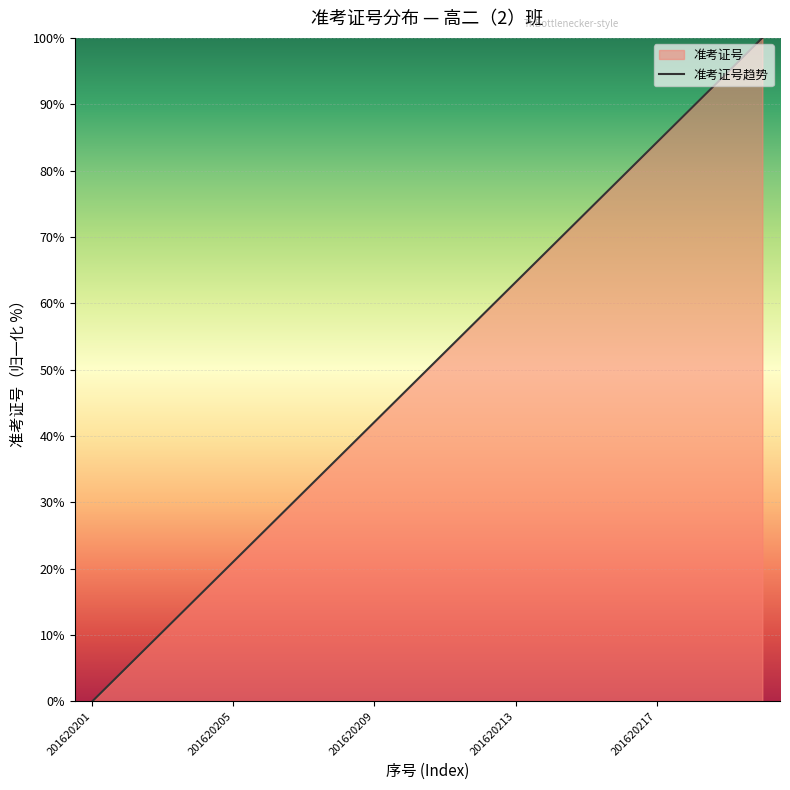

Count the number of categories in the chart.

20